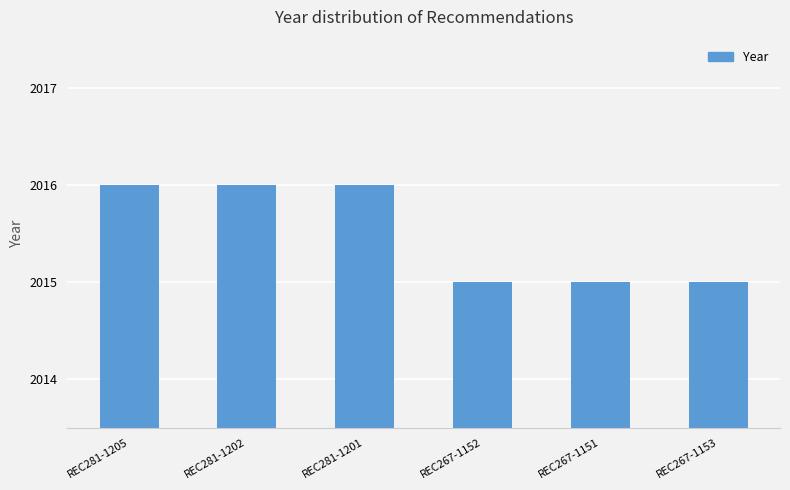

What is the minimum value shown in the chart?

2015